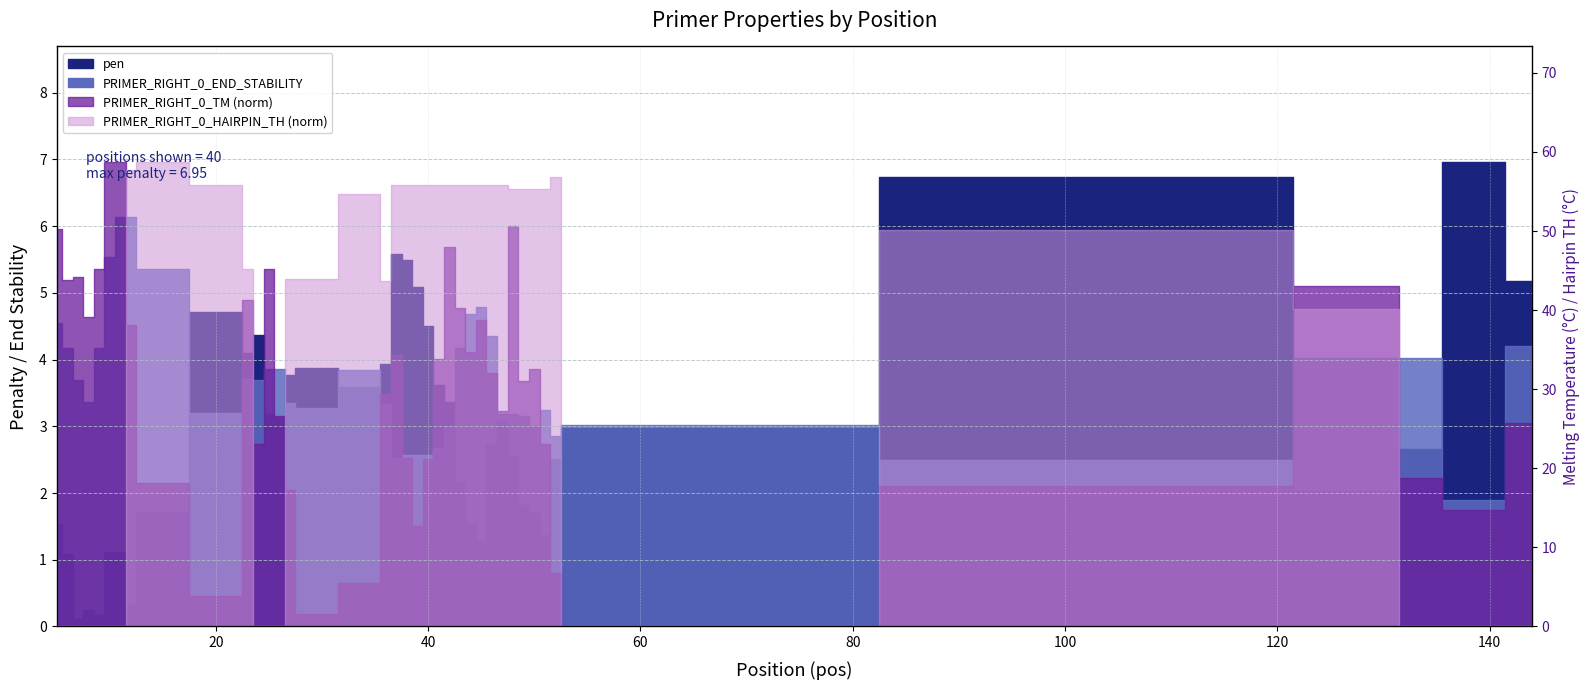

Which series has the widest spread of values?

PRIMER_RIGHT_0_HAIRPIN_TH